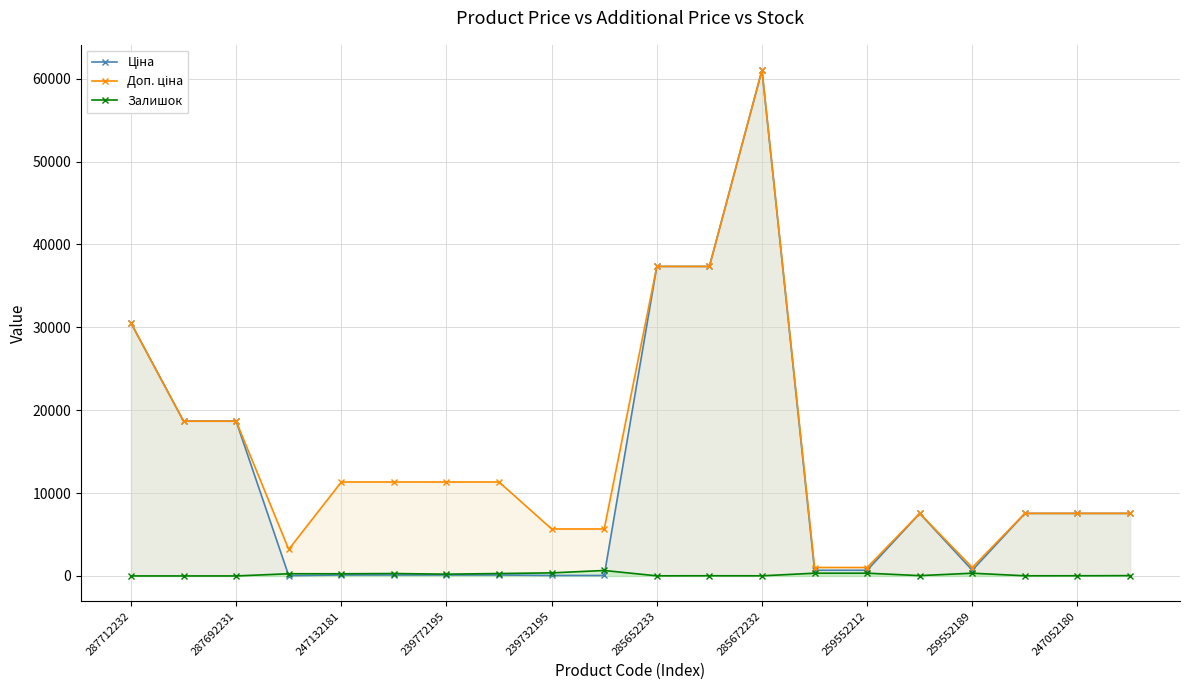

At which category is the sum across all series the highest?

285672232